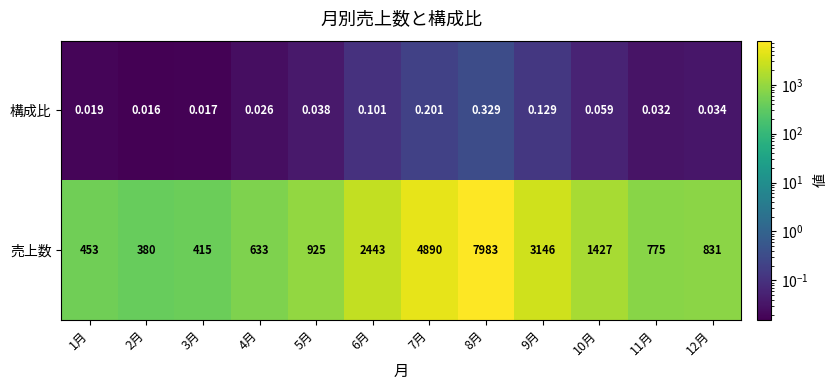

At which category does the chart reach its minimum across all series?

2月